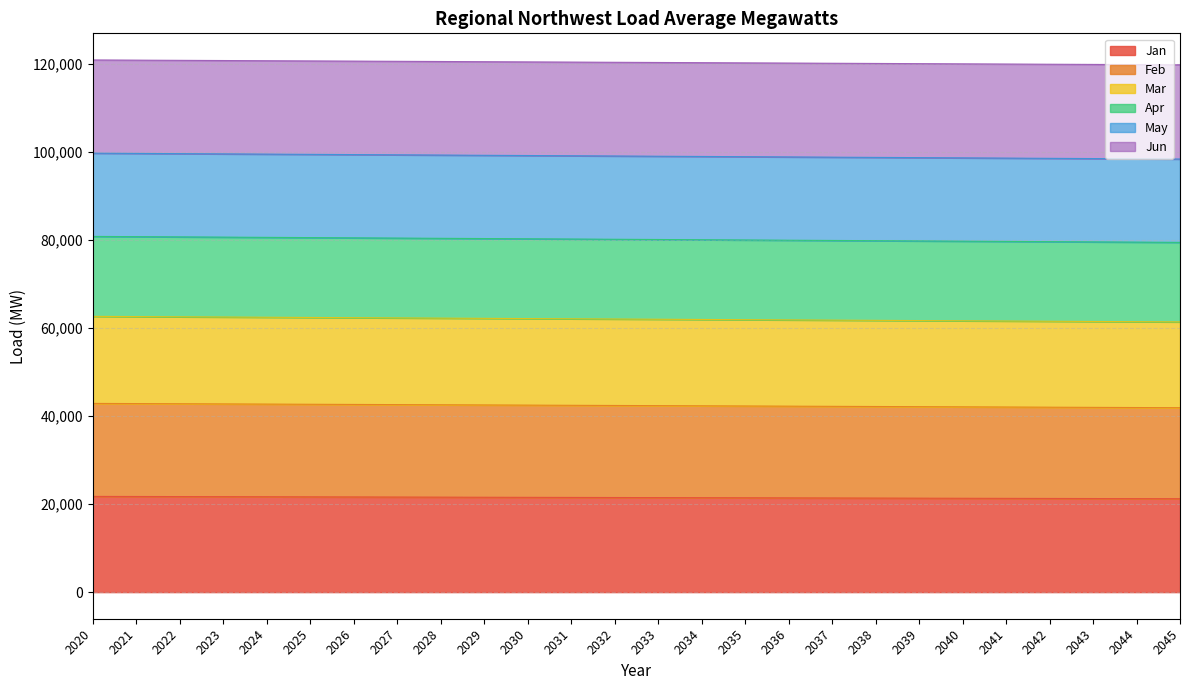

True or false: Mar has more than 2 interior local peaks.

False